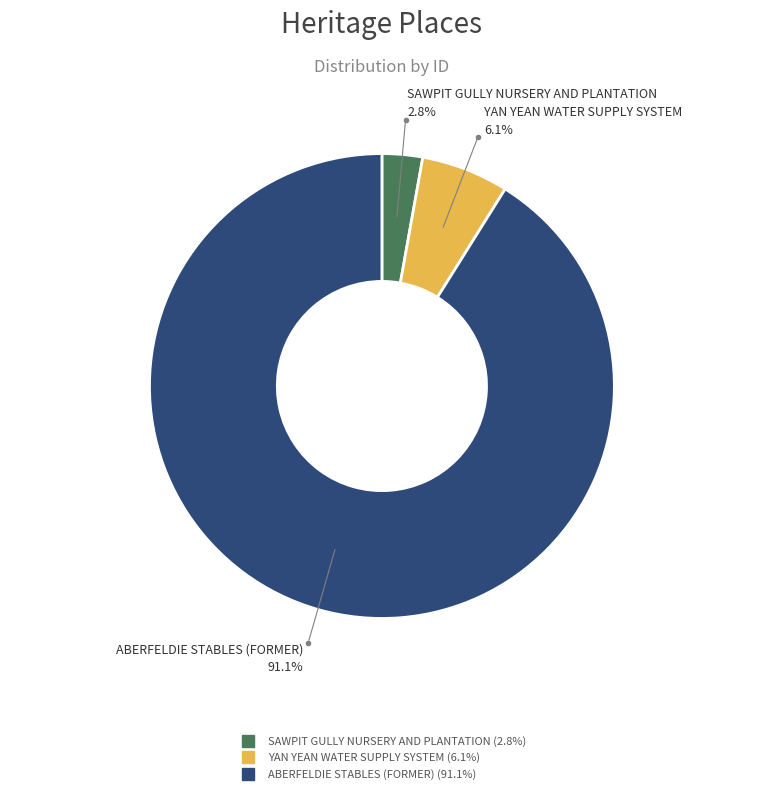

Rank the categories by value from highest to lowest.

ABERFELDIE STABLES (FORMER), YAN YEAN WATER SUPPLY SYSTEM, SAWPIT GULLY NURSERY AND PLANTATION